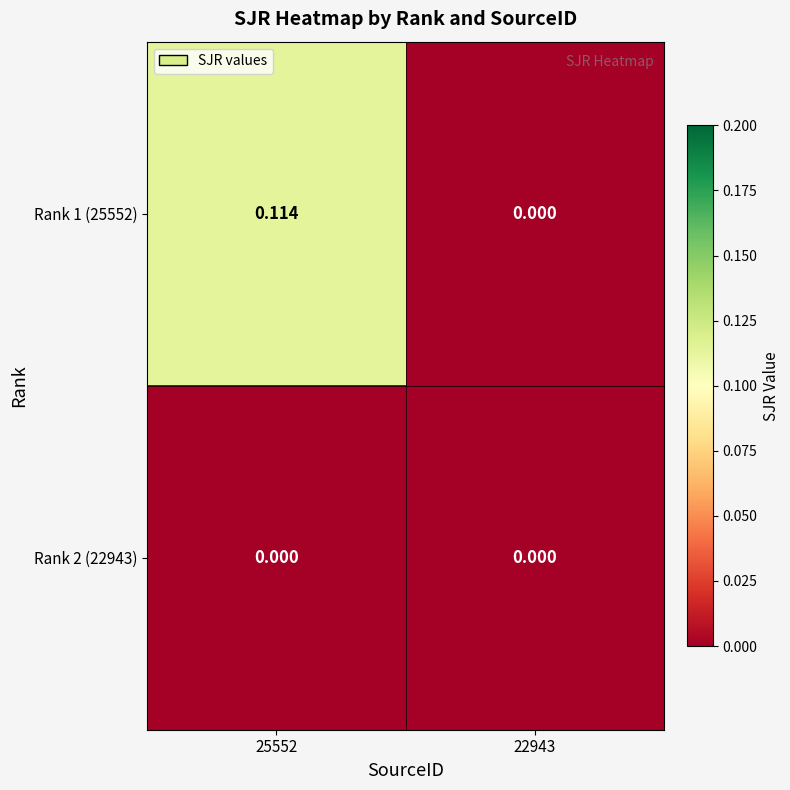

How many values in the Rank 1 (25552) series exceed 0?

1